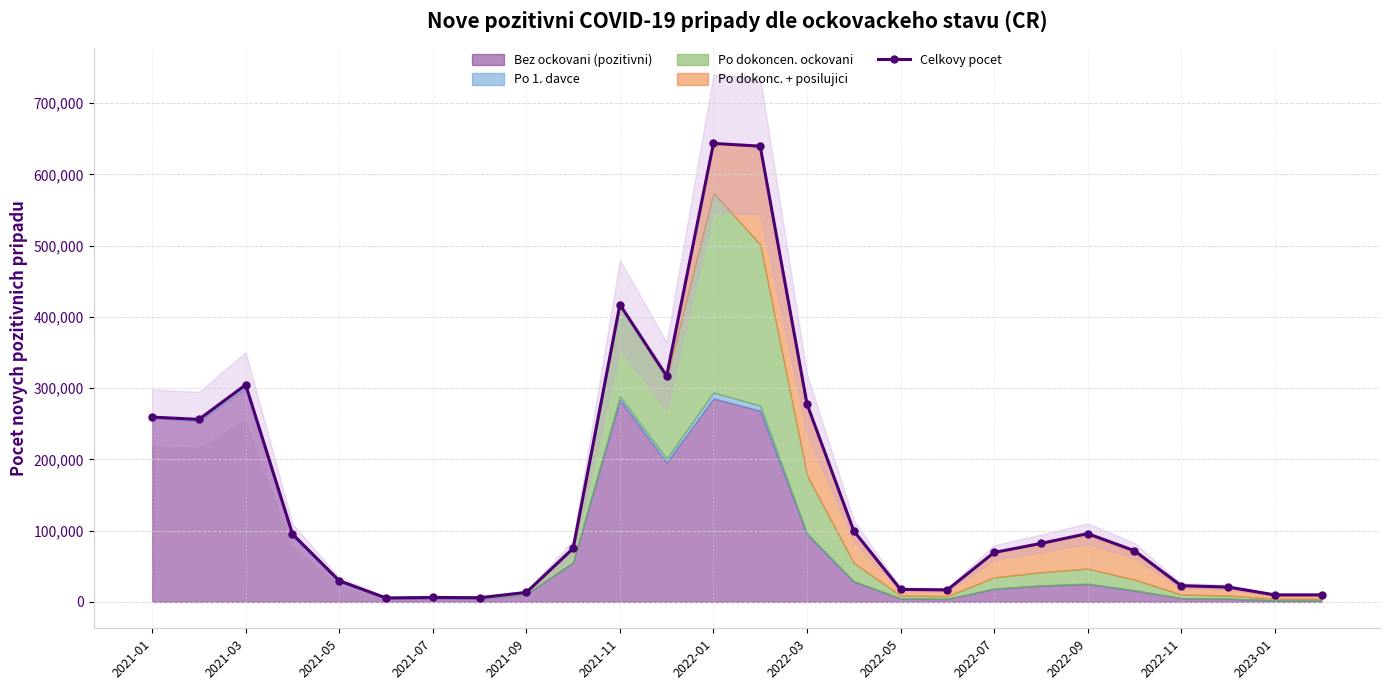

Where is the first local maximum for Celkovy pocet?

2021-03